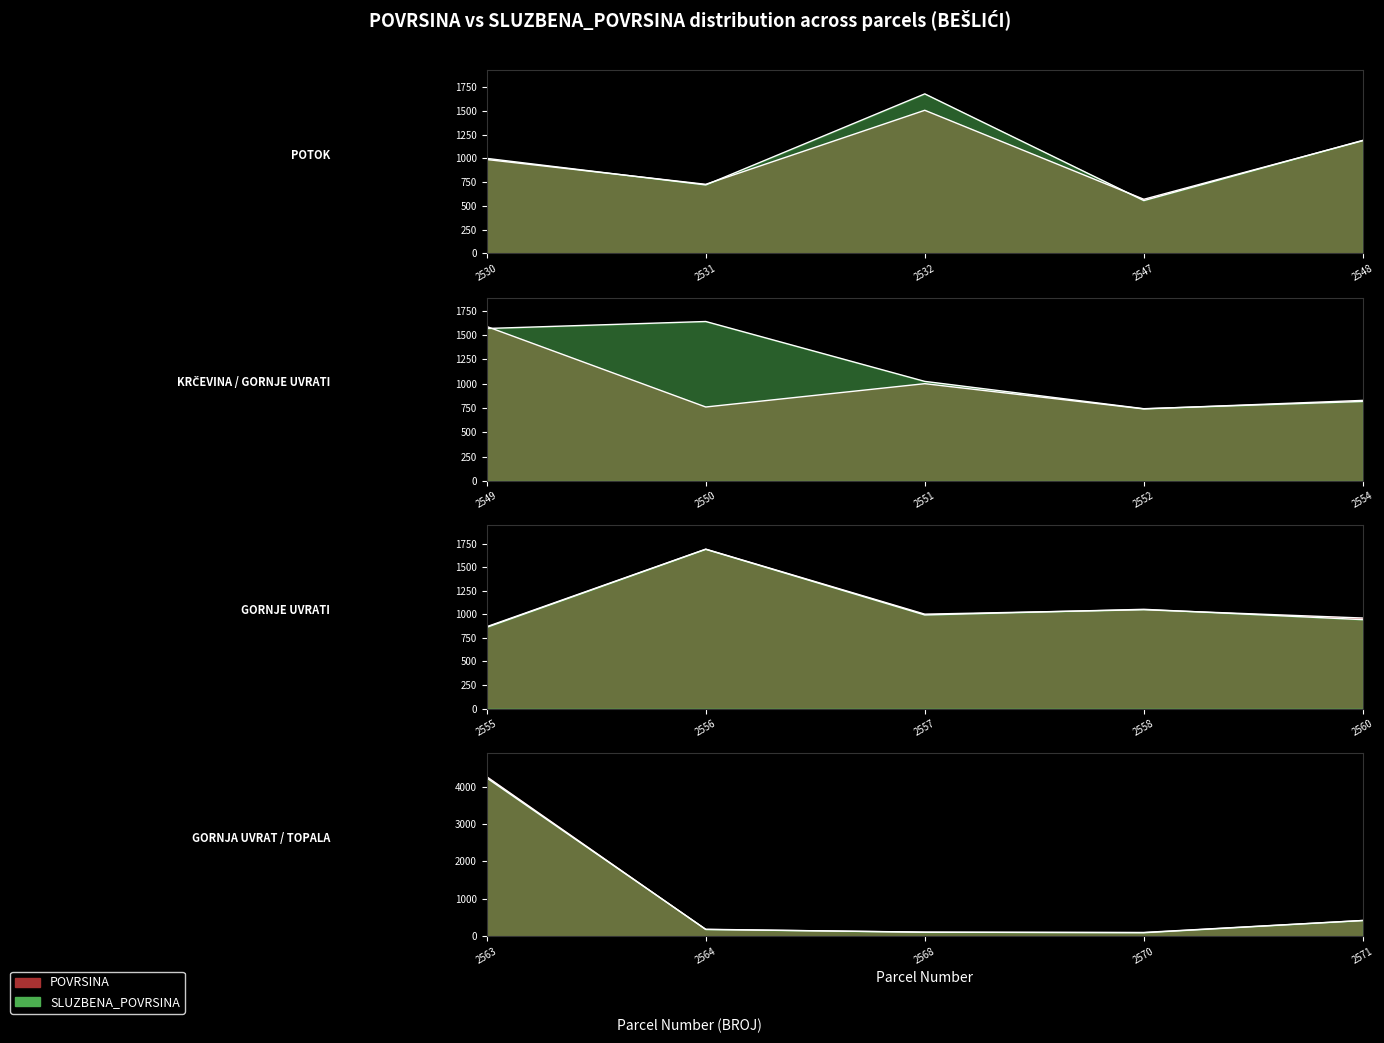

True or false: POVRSINA and SLUZBENA_POVRSINA cross at least once.

True